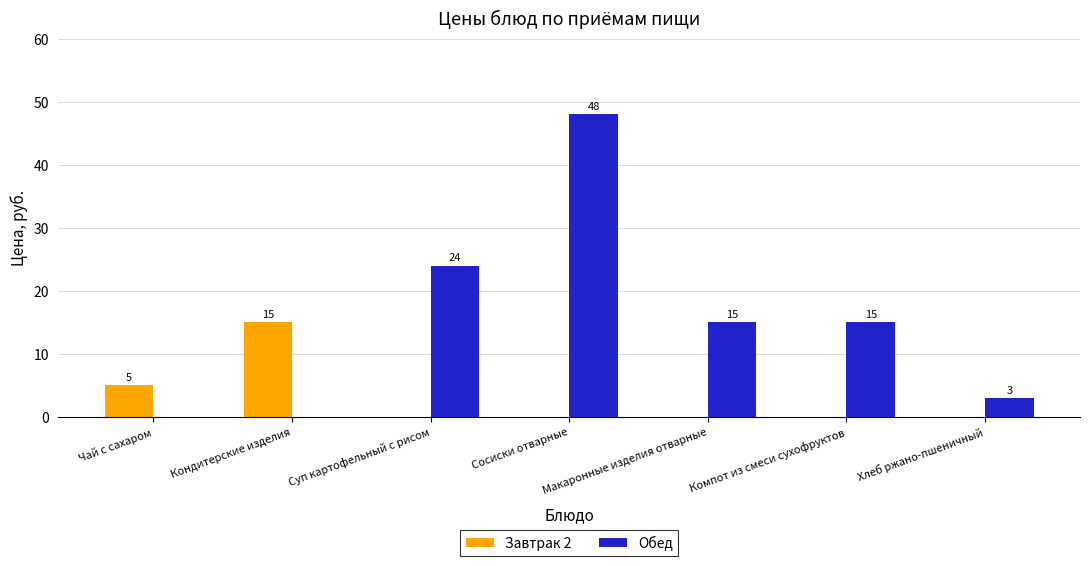

What is the sum of the Обед values at Компот из смеси сухофруктов and Суп картофельный с рисом?

39